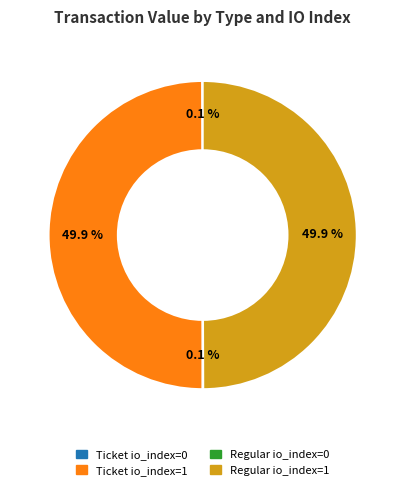

To the nearest percent, what is the average slice percentage?

25%